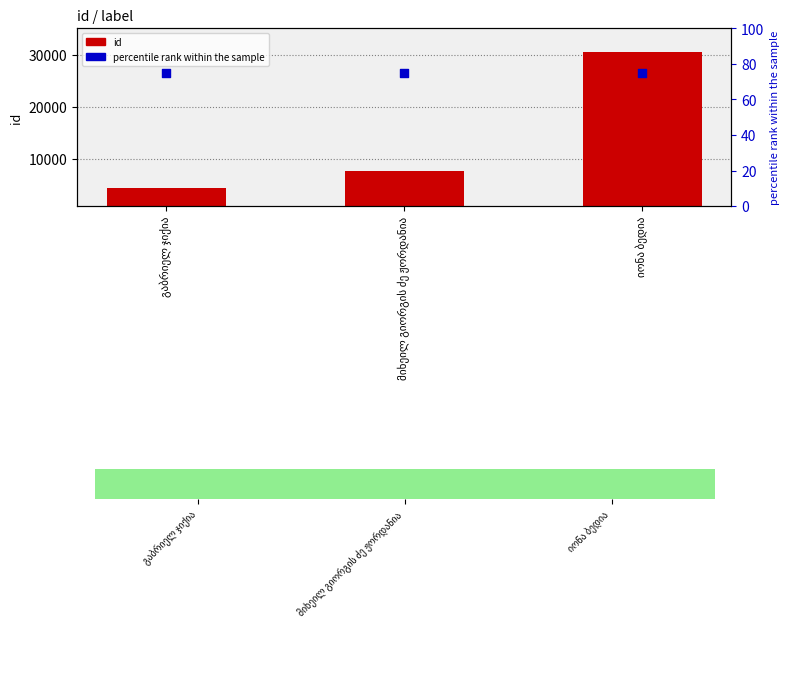

What are all the series names shown in the legend?

id, percentile rank within the sample